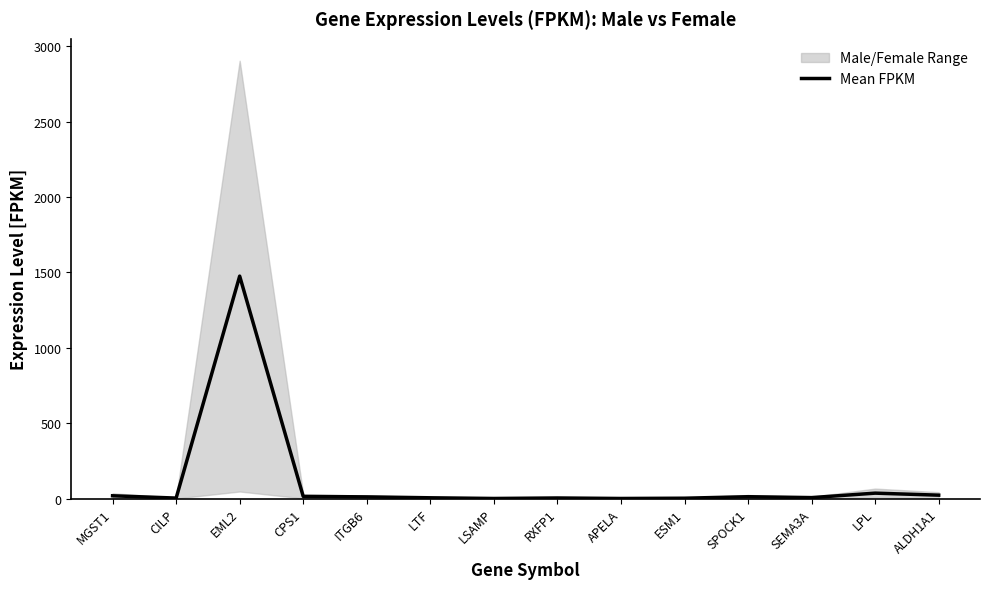

Reading left to right, extract all data points from this chart.

MGST1=18.2	CILP=2.9	EML2=1475.4	CPS1=14.1	ITGB6=10.9	LTF=4.9	LSAMP=0.3	RXFP1=3.6	APELA=0.3	ESM1=2.0	SPOCK1=12.1	SEMA3A=6.1	LPL=35.7	ALDH1A1=22.3